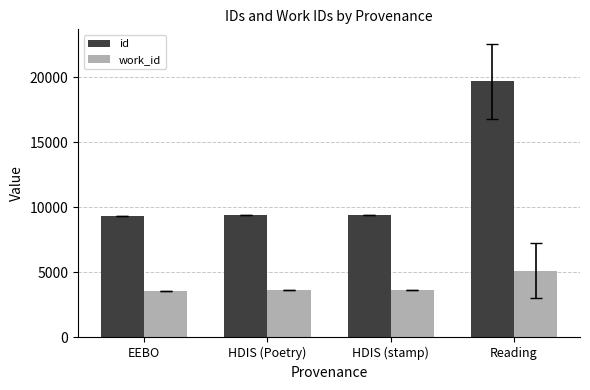

What is the minimum value shown in the chart?

3601.0